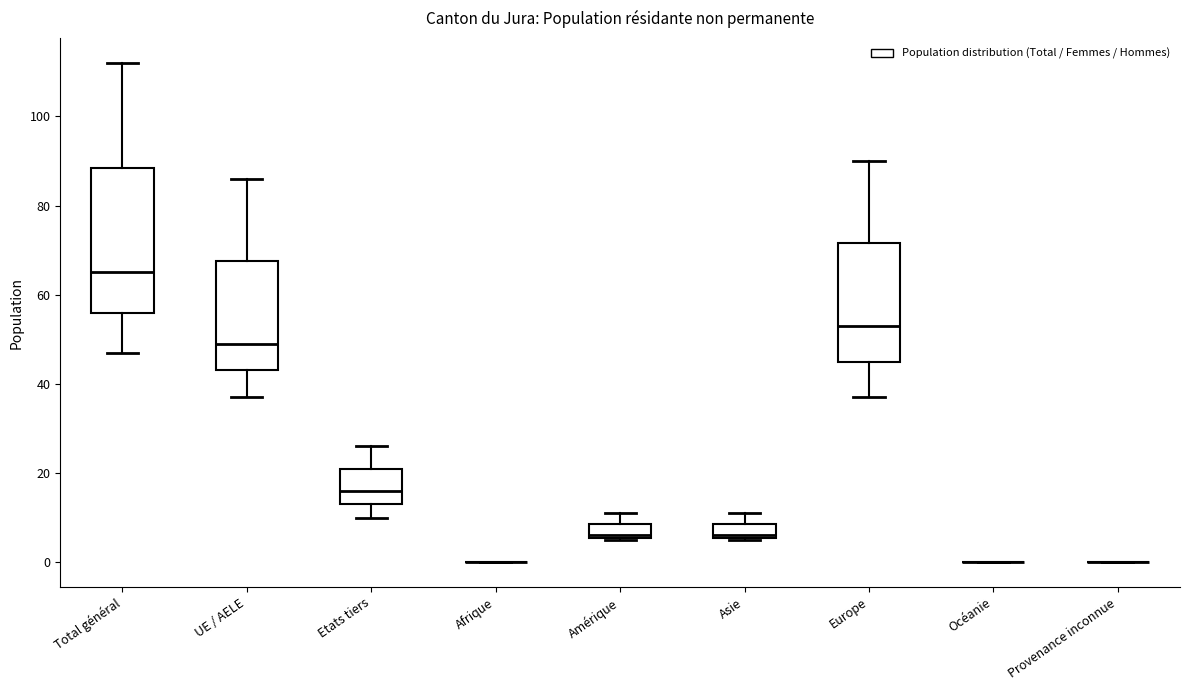

Where is the lower edge of the box for Europe on the y-axis? The values are not printed on the chart, so give them approximately, as read against the axis.

46